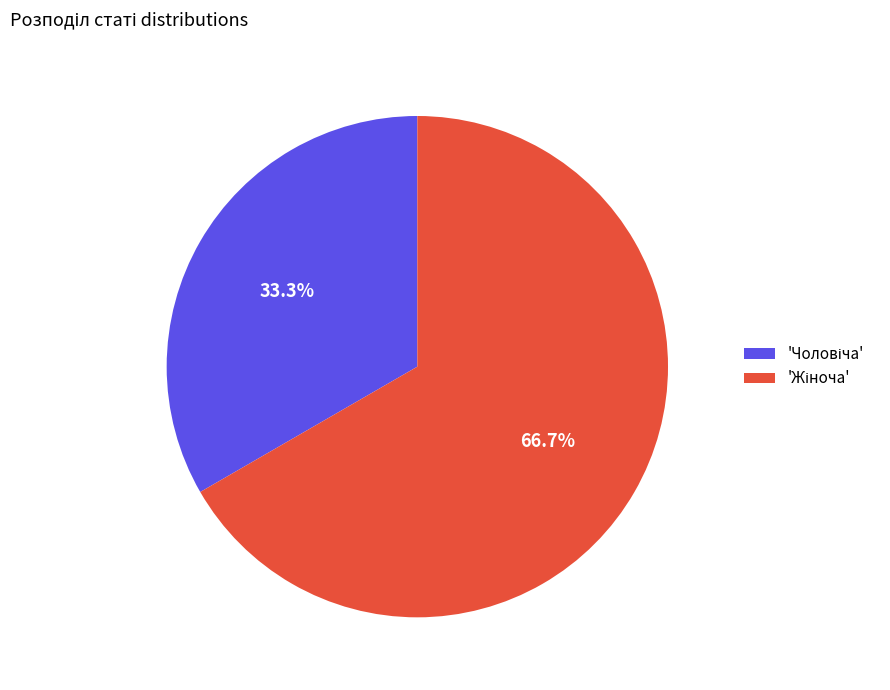

How many slices are in this pie chart?

2